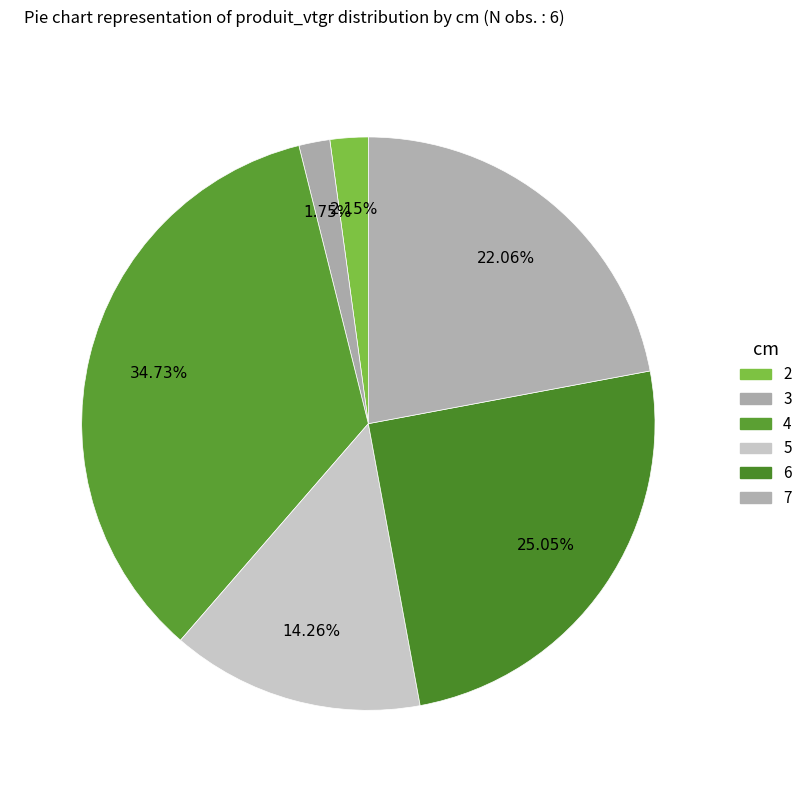

The 5 slice represents 8% of the pie. True or false?

False